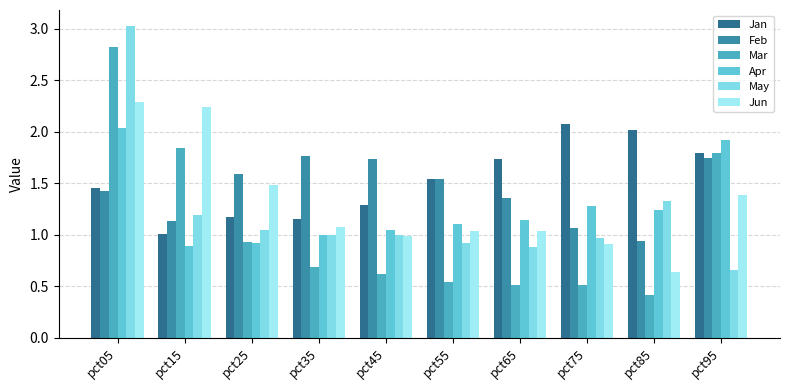

The value of Jun at pct85 is 0.6. True or false?

True